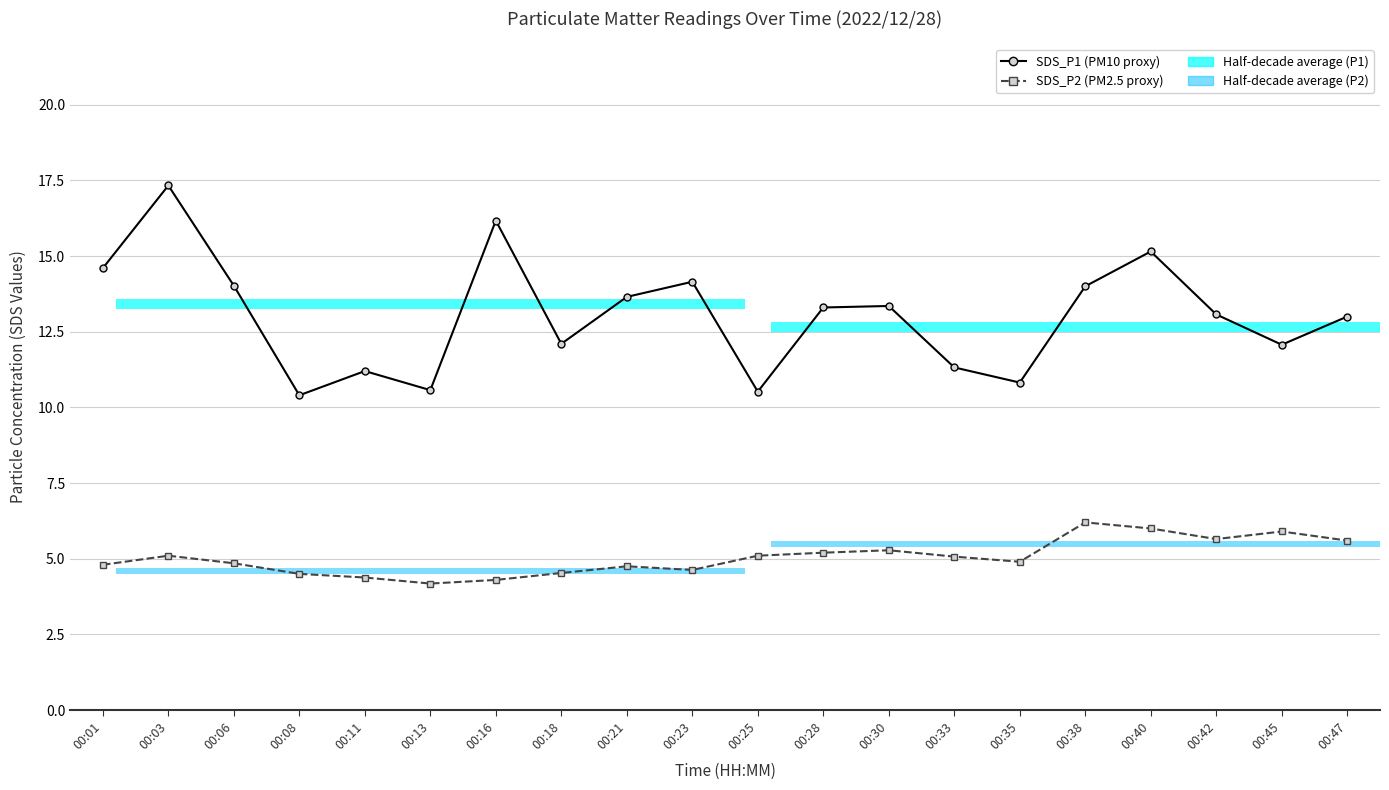

Reading left to right, what are all the values shown in this chart?

SDS_P1 (PM10 proxy): 14.6	17.3	14.0	10.4	11.2	10.6	16.2	12.1	13.7	14.2	10.5	13.3	13.3	11.3	10.8	14.0	15.2	13.1	12.1	13.0
SDS_P2 (PM2.5 proxy): 4.8	5.1	4.8	4.5	4.4	4.2	4.3	4.5	4.8	4.6	5.1	5.2	5.3	5.1	4.9	6.2	6.0	5.7	5.9	5.6